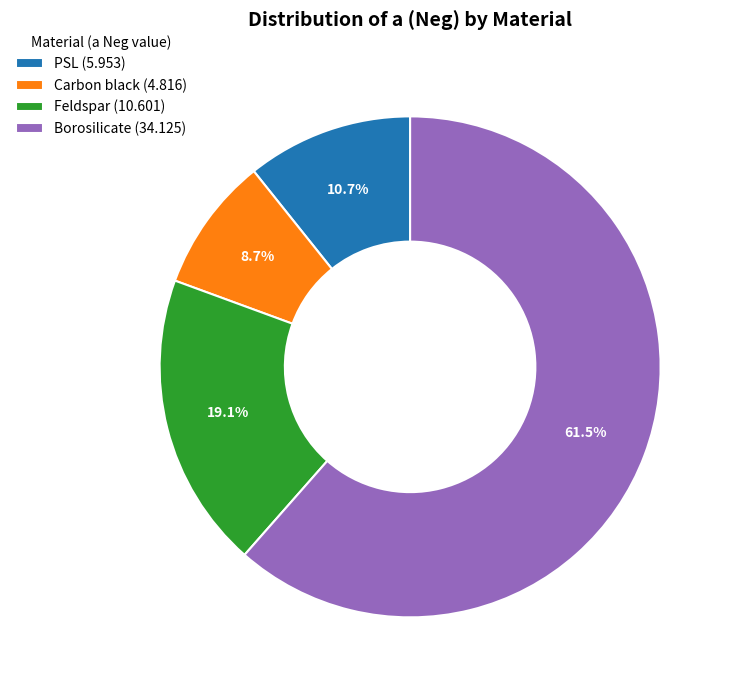

Approximately how many times larger is the value at Feldspar compared to PSL?

1.8